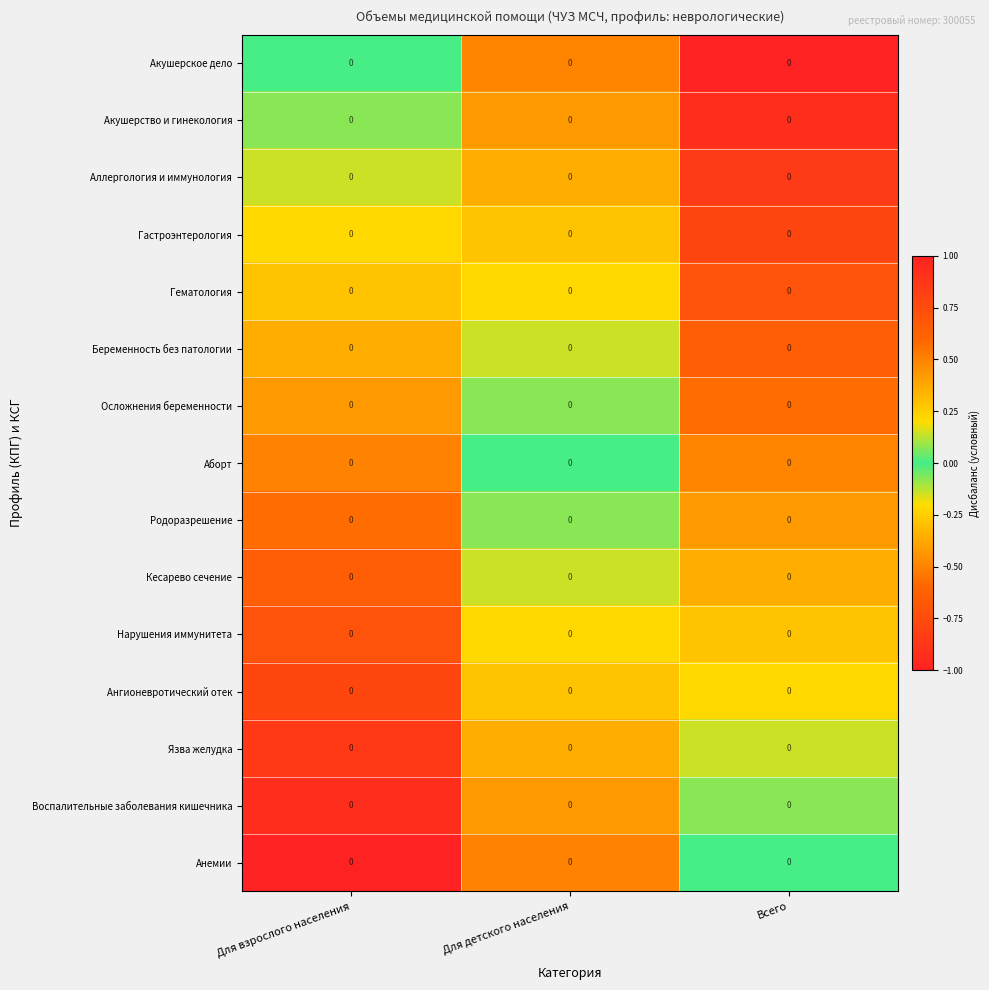

At which category does the chart reach its peak across all series?

Для взрослого населения